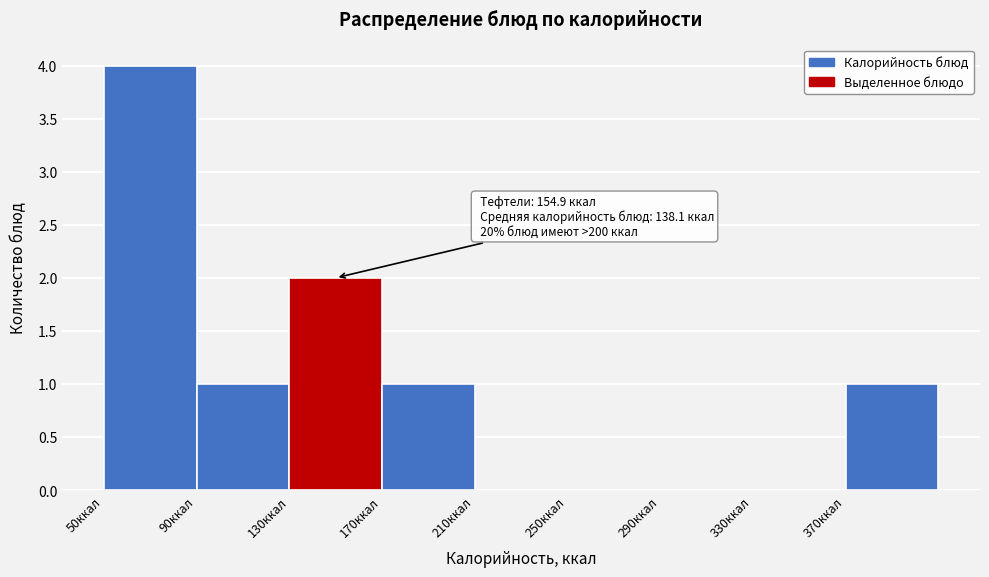

Over which range of the x-axis is the bar tallest?

50 to 90